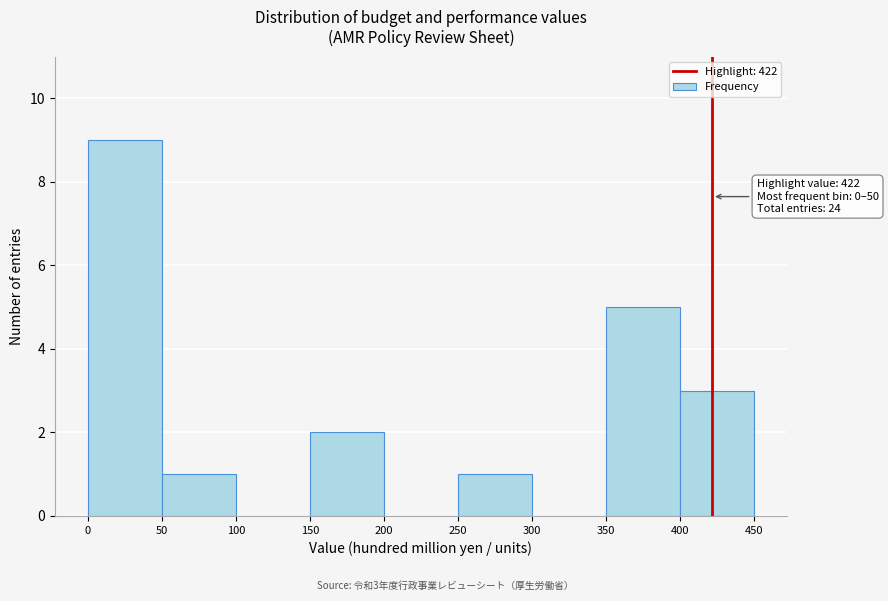

Which range on the x-axis has the tallest bar?

0 to 50